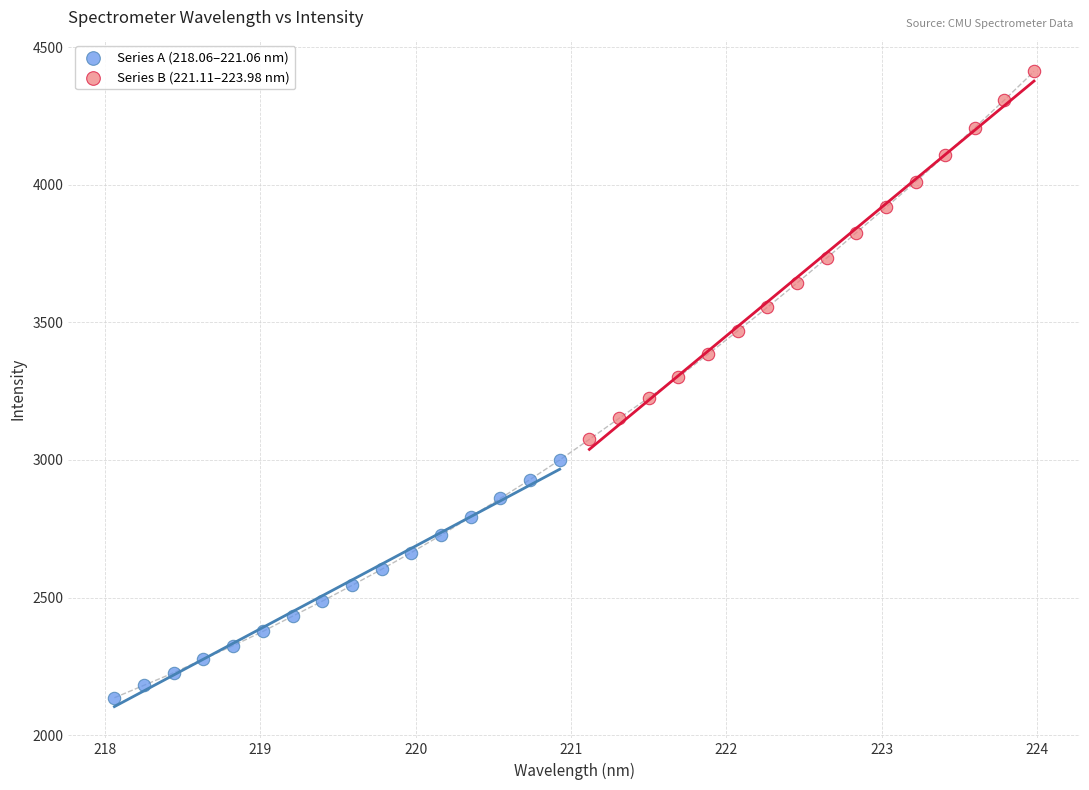

Which series contains the lowest Y value?

Series A (218.06–221.06 nm)